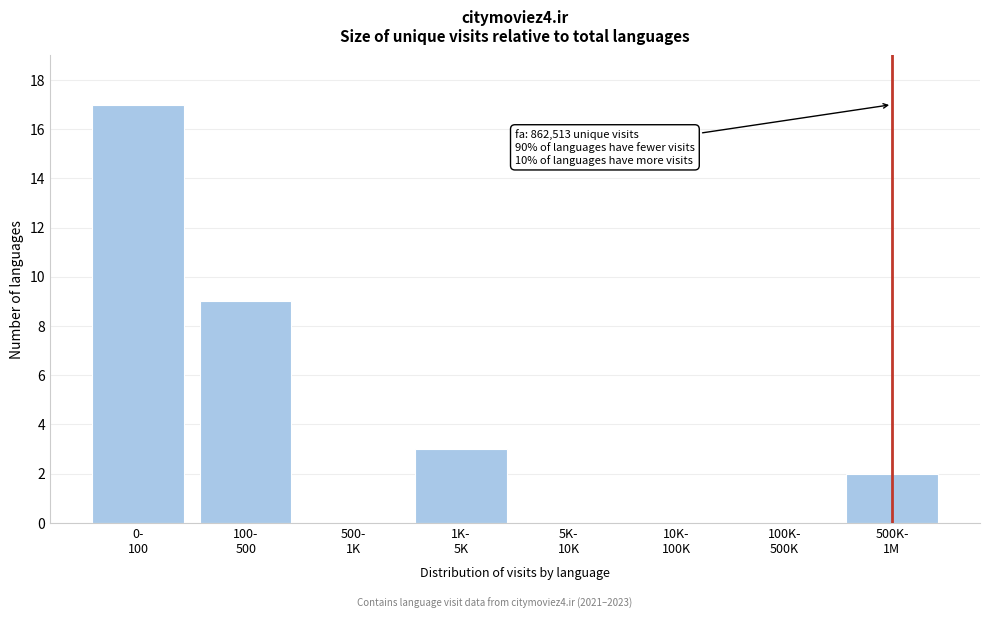

What is the sum of all values?

31